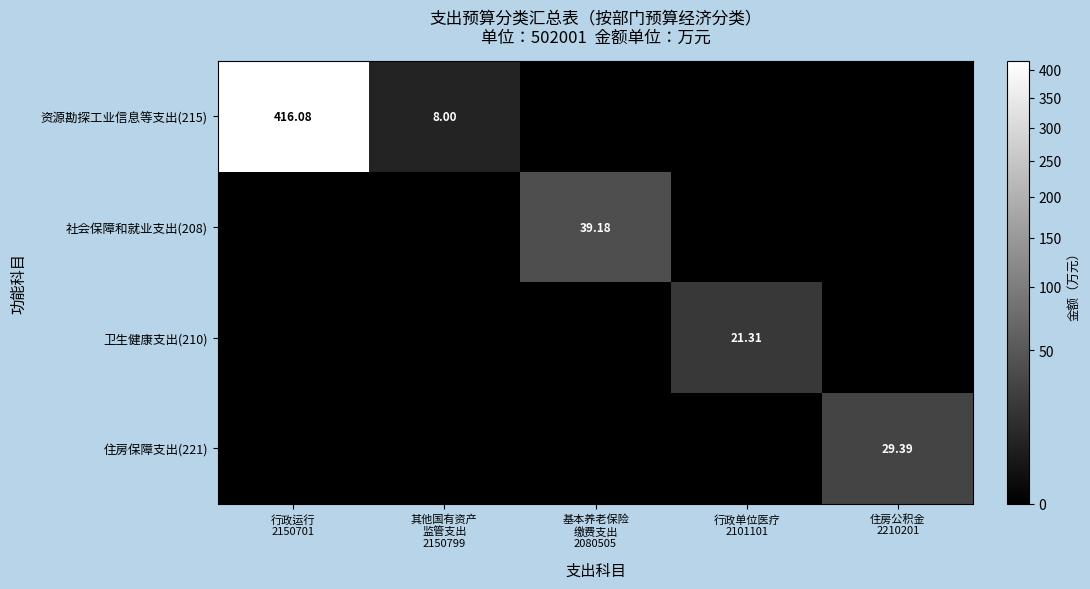

Count the number of categories in the chart.

5